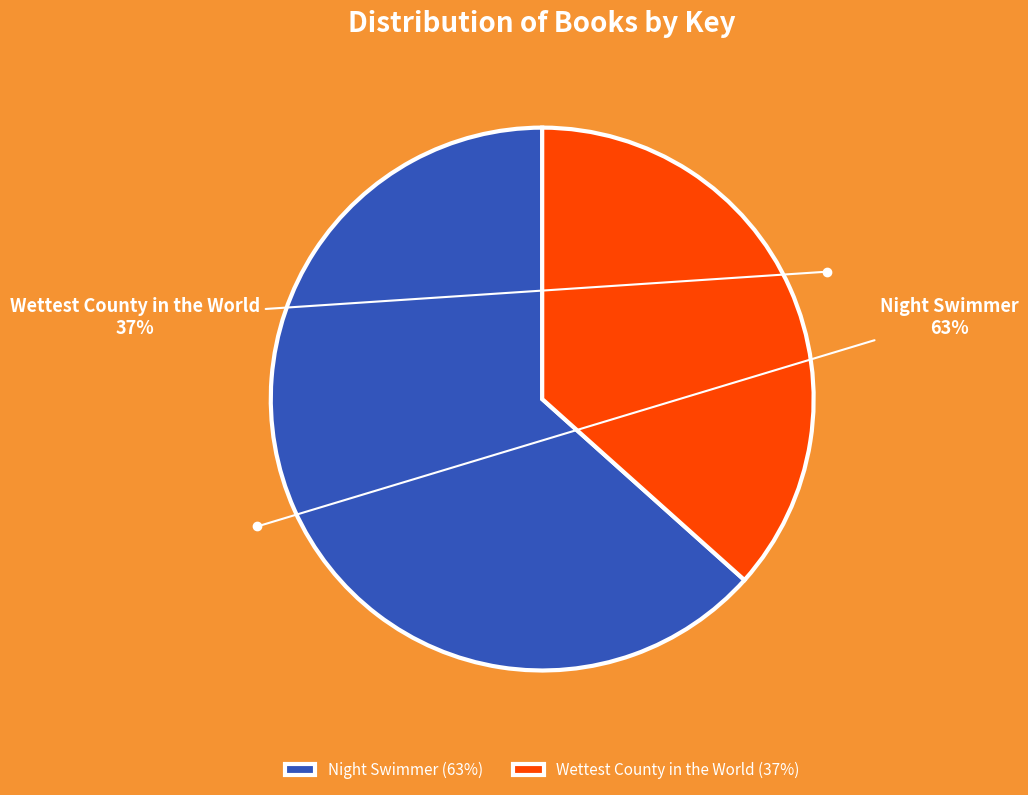

How many segments does this pie chart have?

2